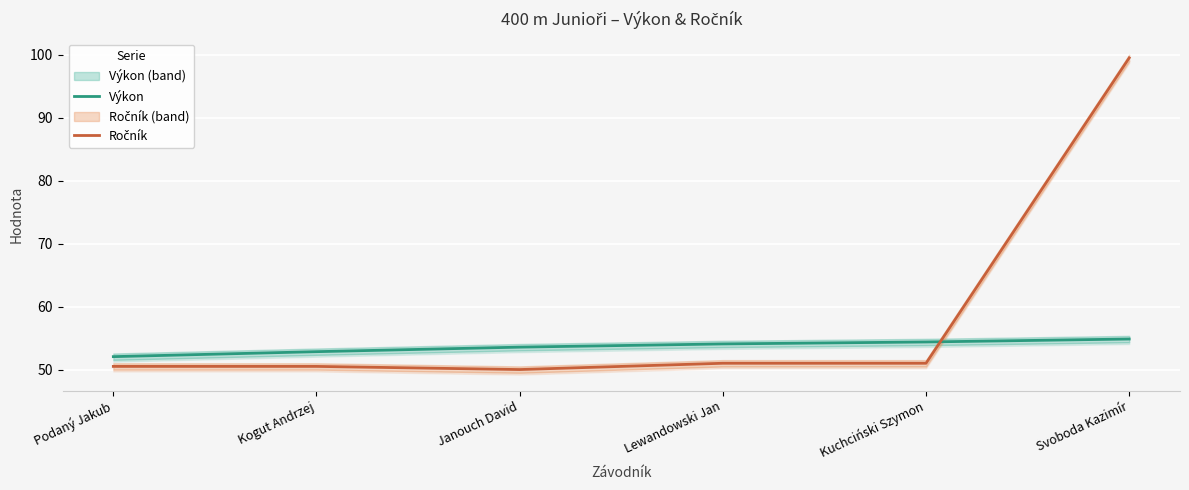

Which series has the largest range (max minus min)?

Ročník